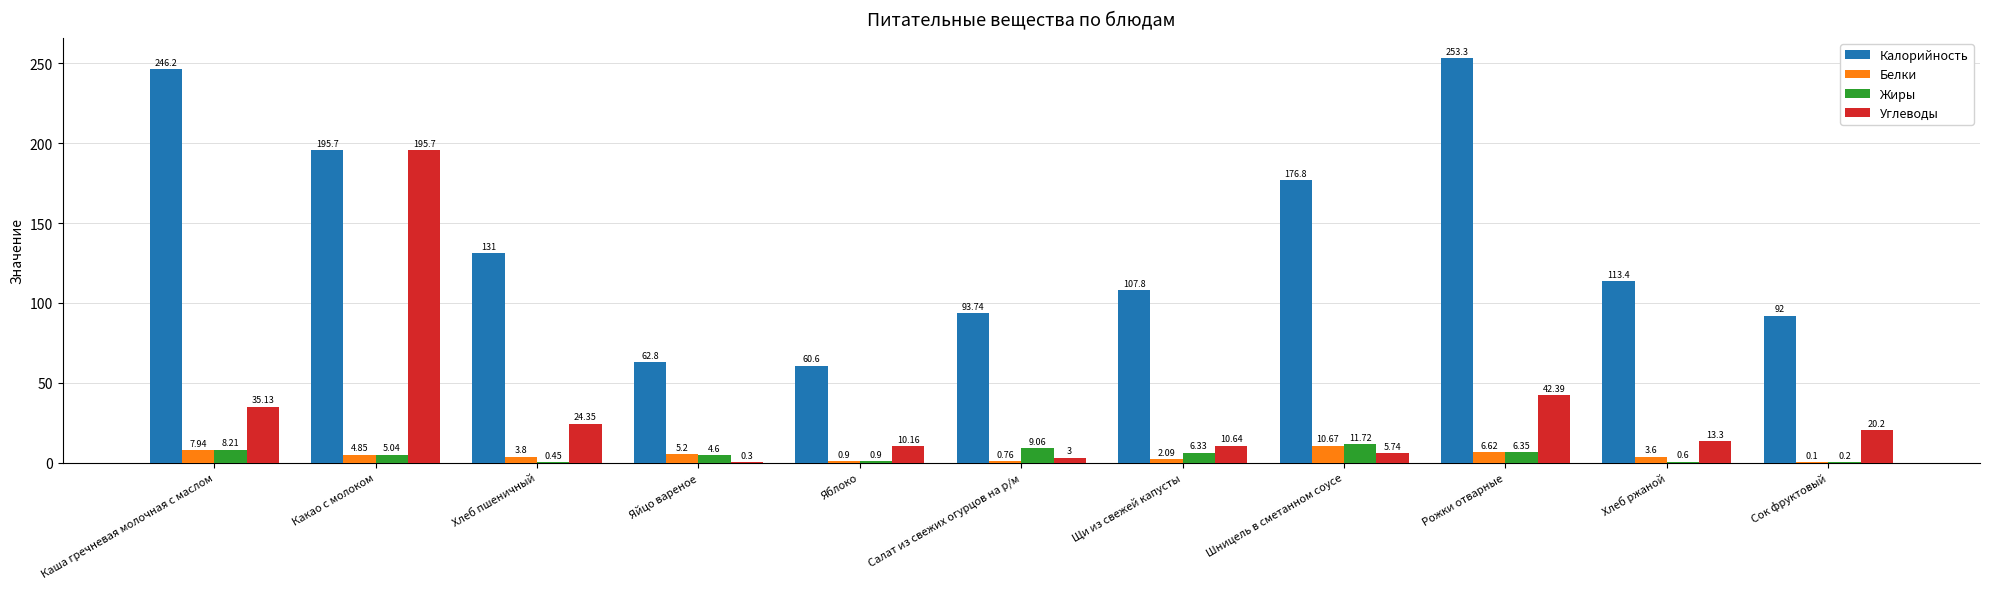

At which label is Белки closest to 5?

Какао с молоком